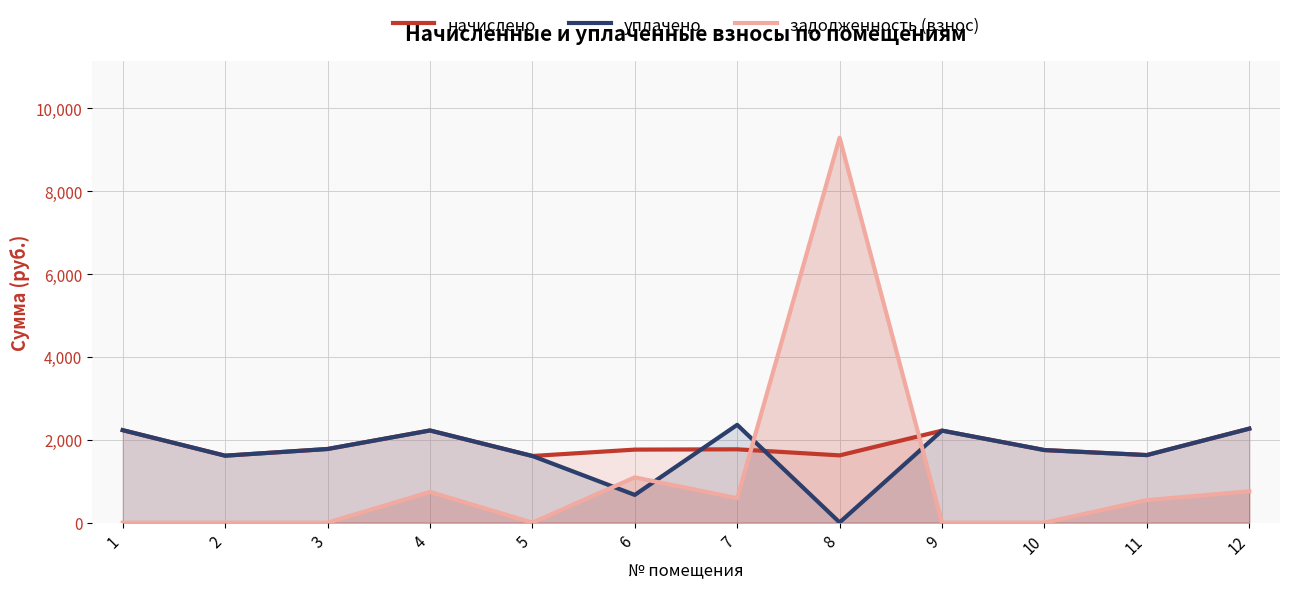

What is the value of the уплачено point at the 11th from the left?

1631.4